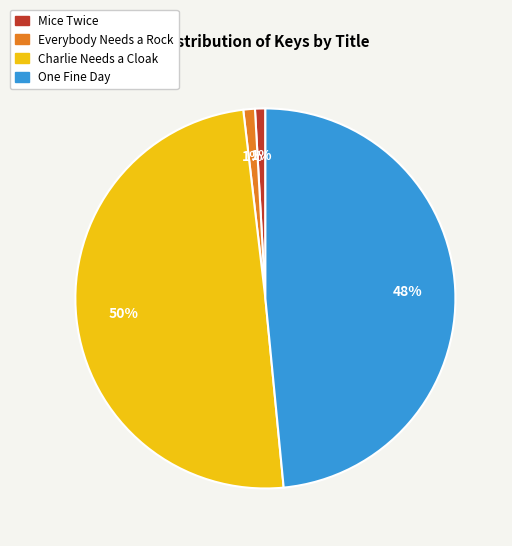

The Everybody Needs a Rock slice represents 1% of the pie. True or false?

True